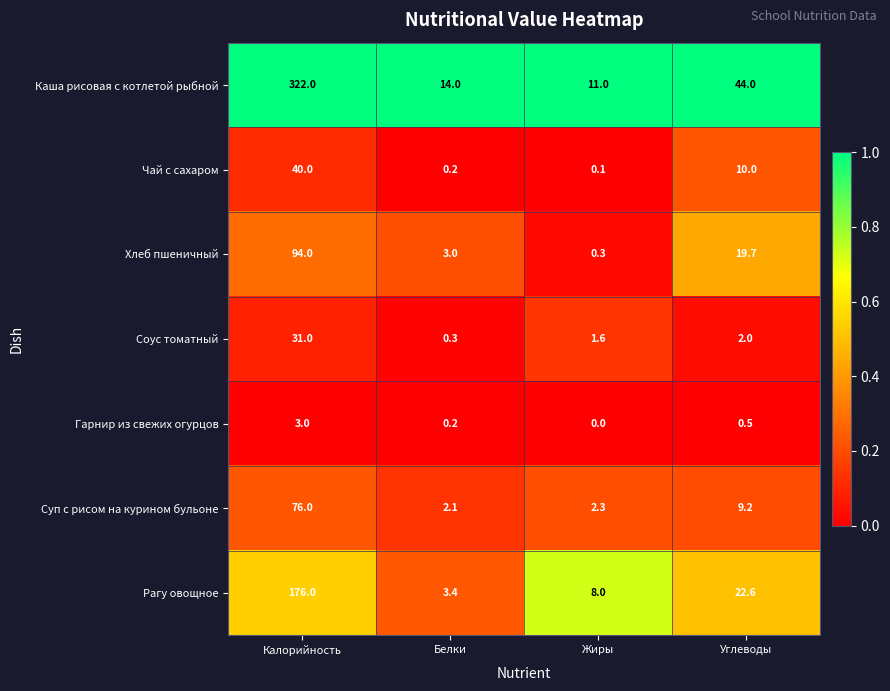

Which label corresponds to the largest value in the chart?

Калорийность